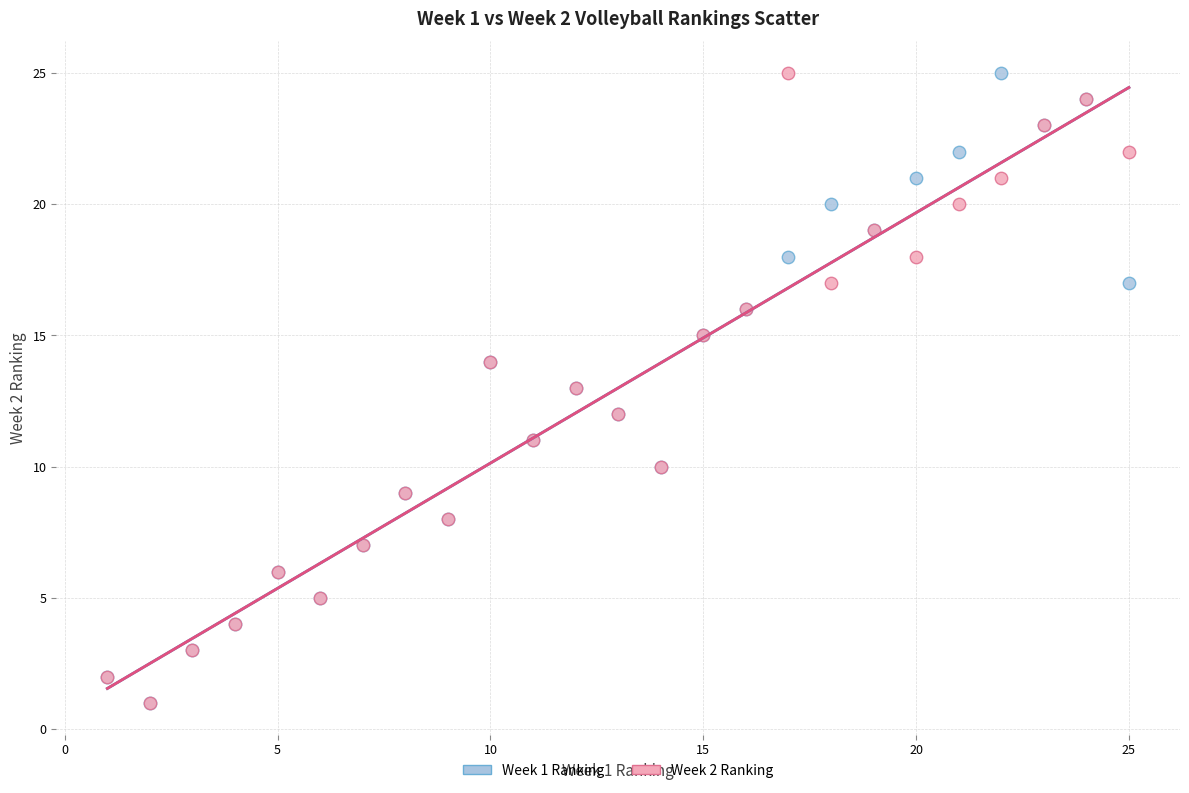

What are all the series names shown in the legend?

Week 1 Ranking, Week 2 Ranking